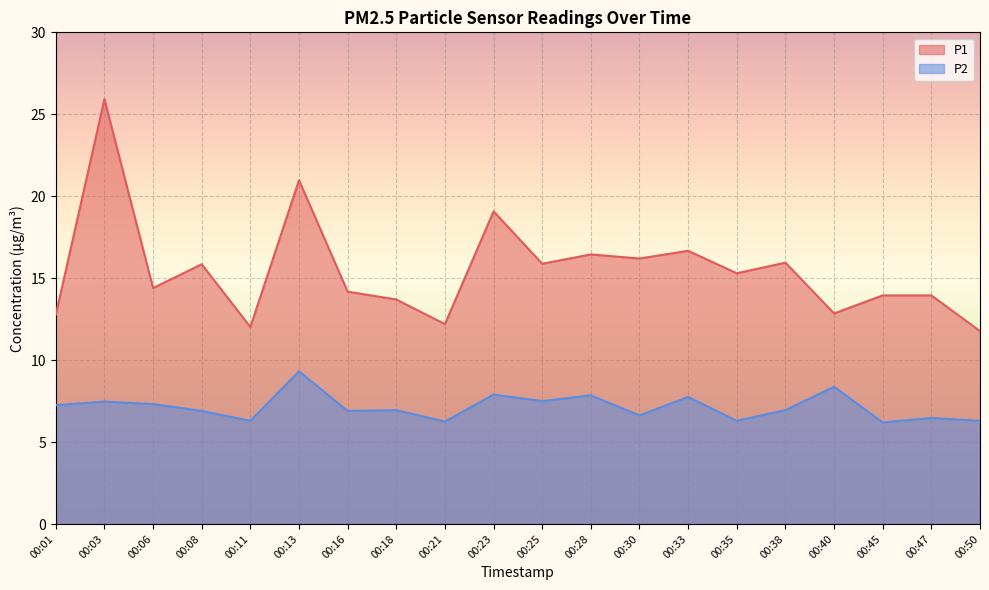

True or false: P1 has a value of 21.9 at 00:06.

False